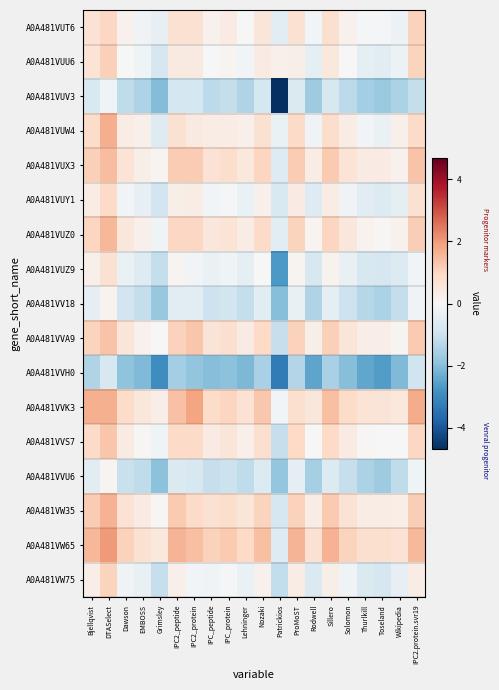

At IPC_peptide, list the series in order from smallest to largest.

A0A481VVH0, A0A481VUV3, A0A481VVU6, A0A481VV18, A0A481VUZ9, A0A481VW75, A0A481VUY1, A0A481VUU6, A0A481VUT6, A0A481VUW4, A0A481VVS7, A0A481VUZ0, A0A481VVA9, A0A481VUX3, A0A481VW35, A0A481VVK3, A0A481VW65